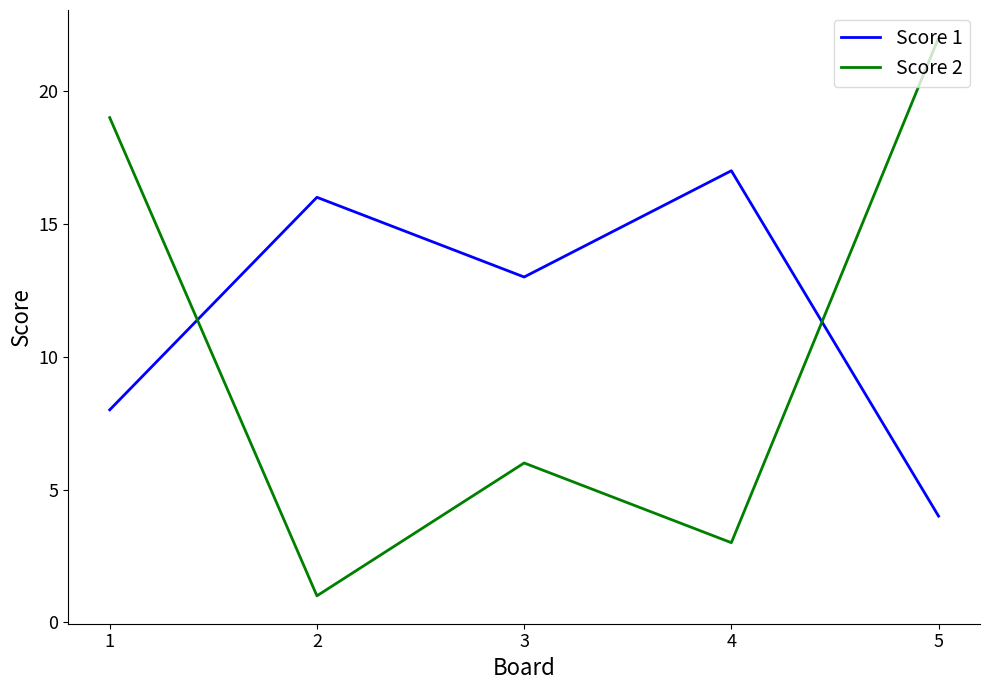

What is the difference between the maximum and minimum values in the Score 2 series?

21